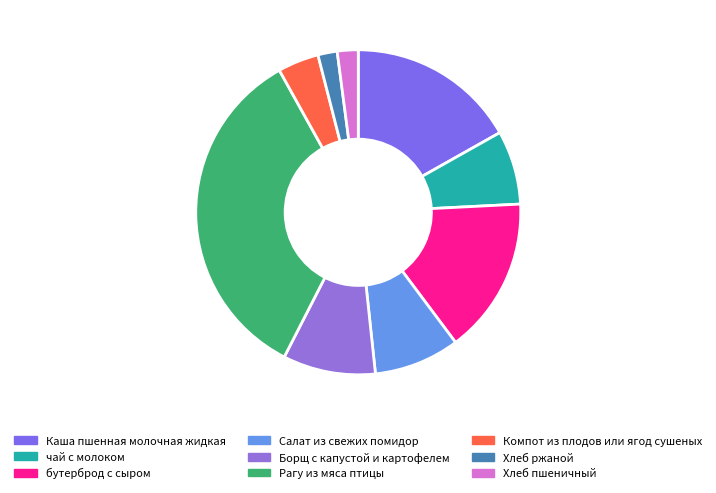

Is it true that Борщ с капустой и картофелем is 9% of the pie?

True